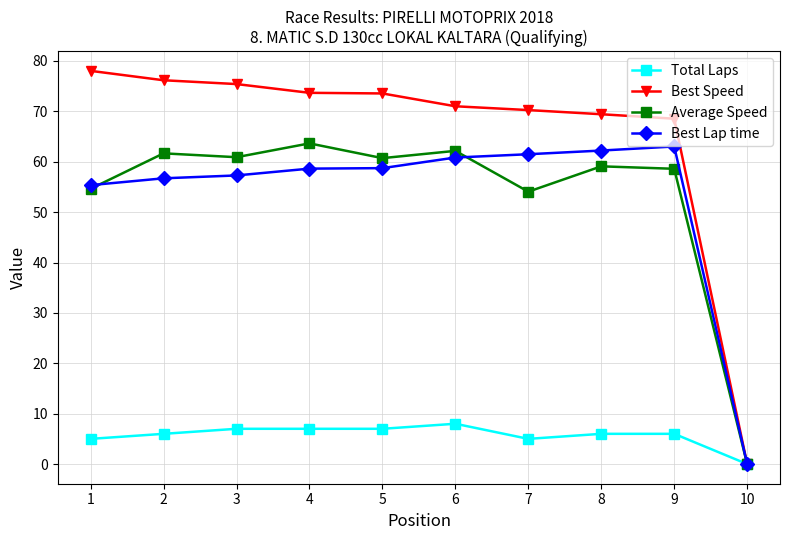

At 4, list the series in order from largest to smallest.

Best Speed, Average Speed, Best Lap time, Total Laps